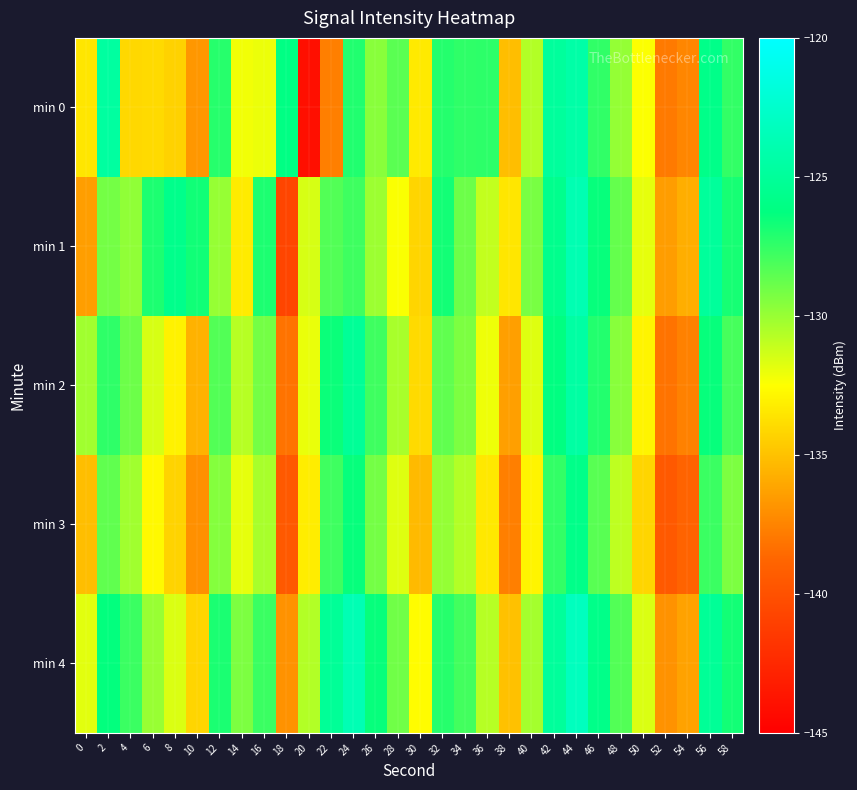

Rank the series by their average value, from lowest to highest.

min 3, min 0, min 2, min 1, min 4